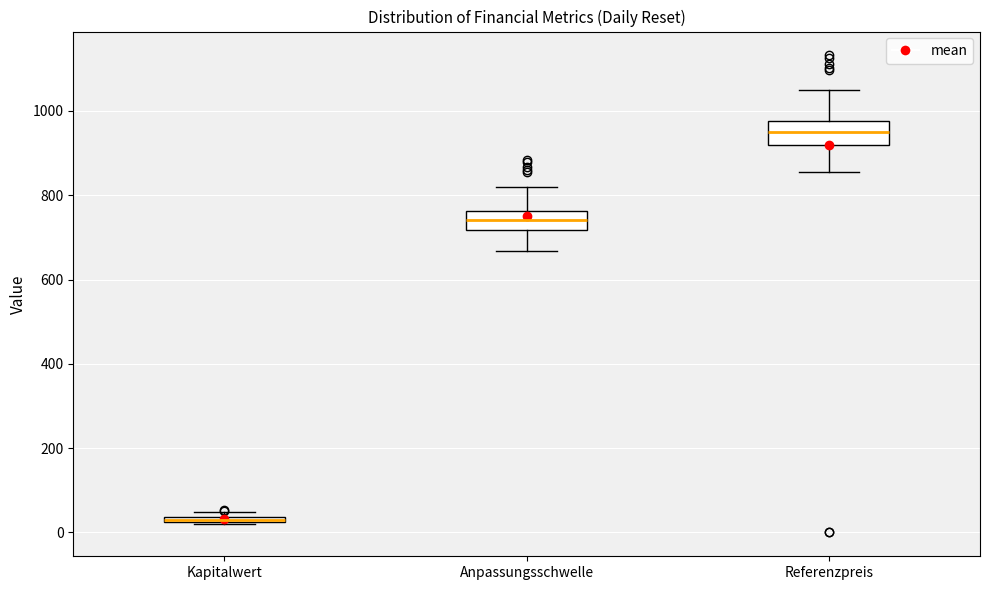

Where does the median line of the box for Anpassungsschwelle sit on the y-axis? The values are not printed on the chart, so give them approximately, as read against the axis.

740